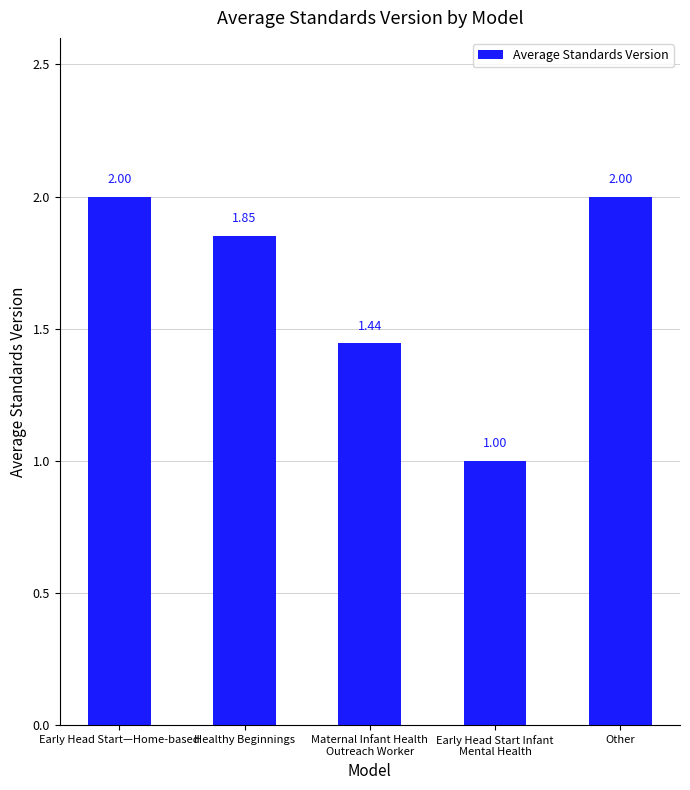

What position from the right is Healthy Beginnings?

4